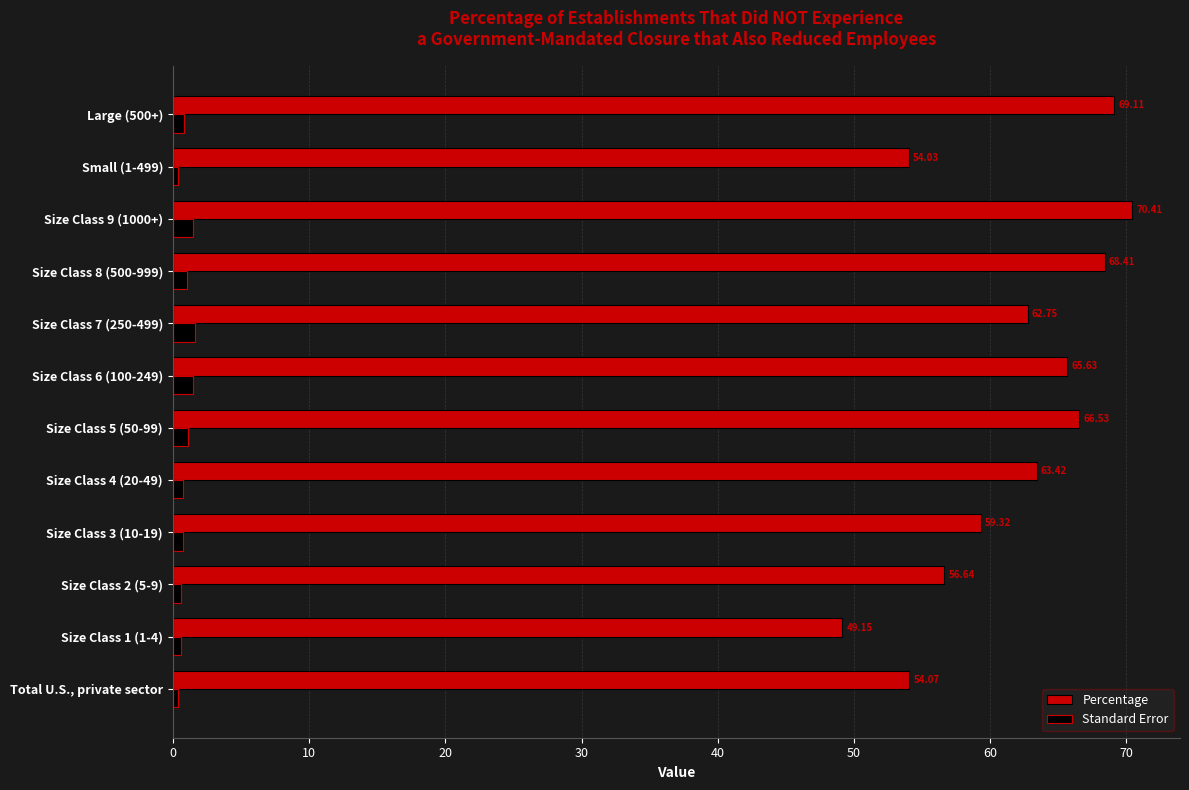

At how many categories does at least one series exceed 29?

12